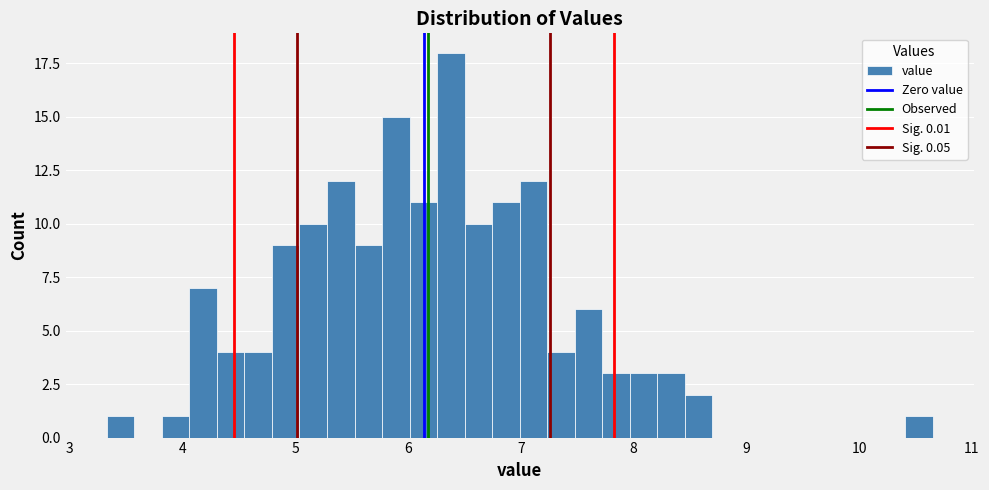

Read against the x-axis, roughly where is the centre of the tallest bar?

6.4